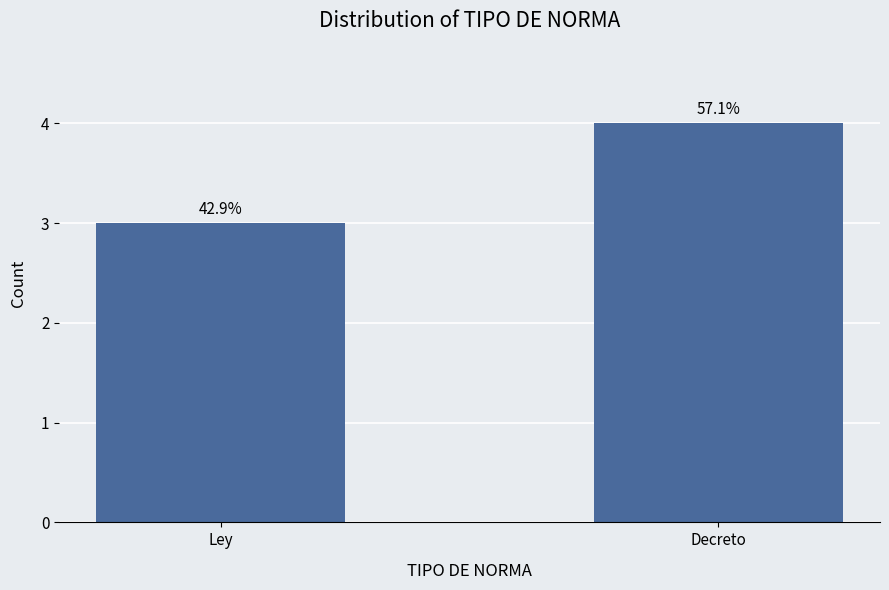

What position from the left is Decreto?

2